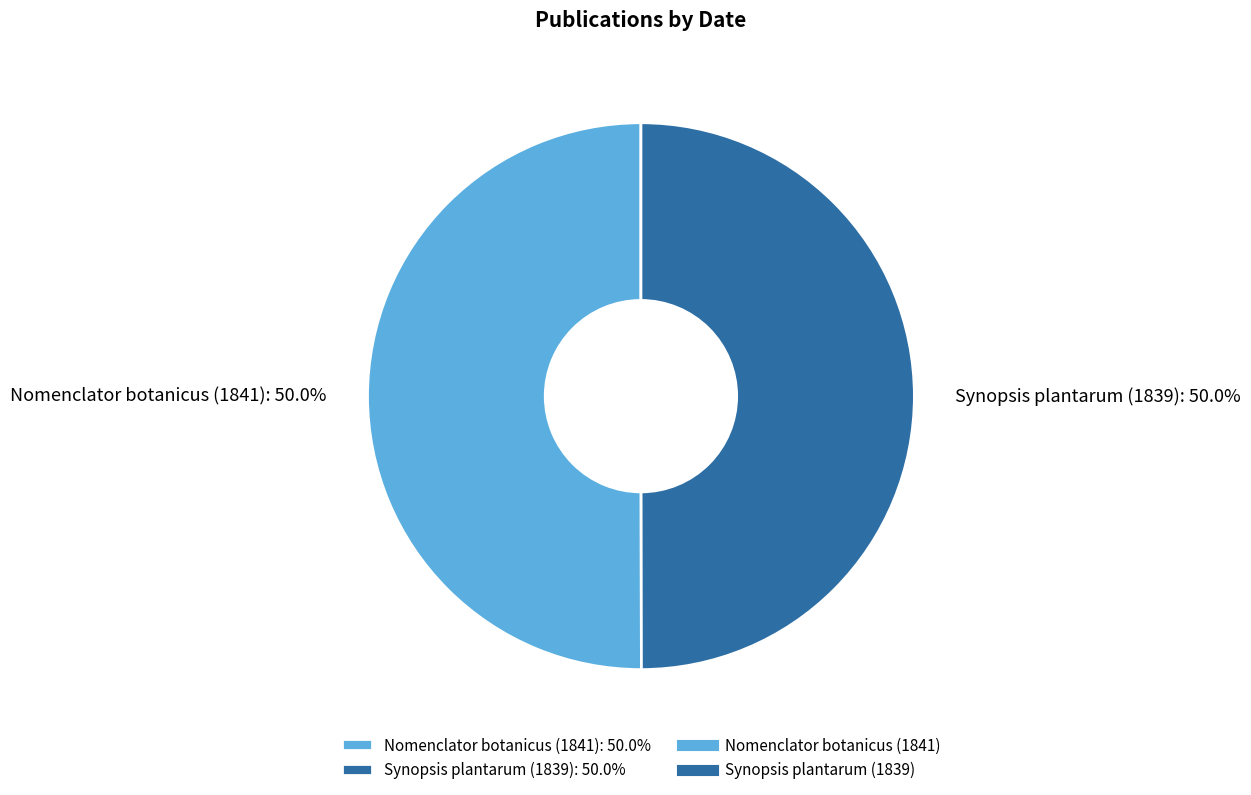

To the nearest percent, what is the average slice percentage?

50%